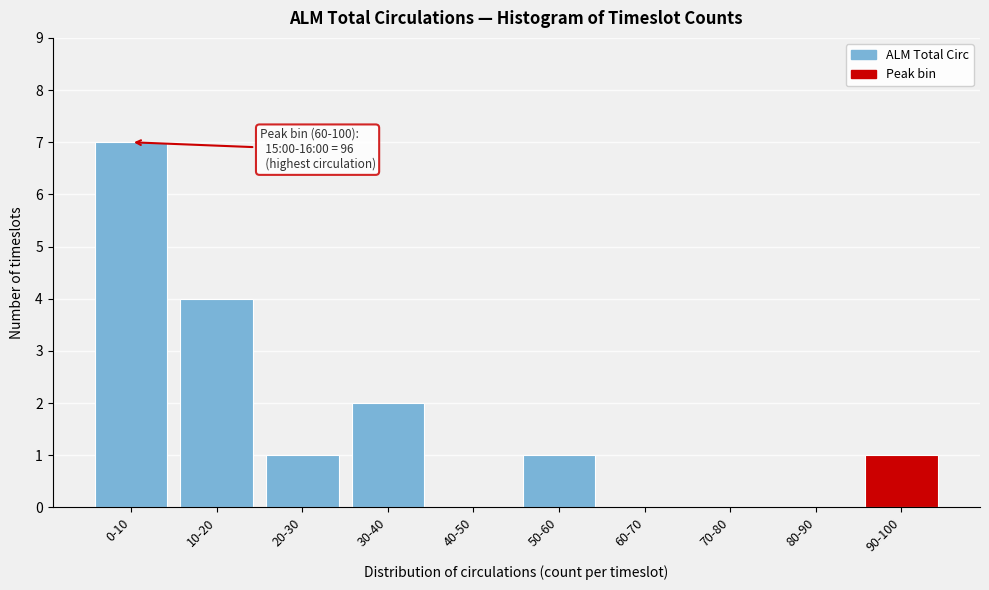

Reading right to left, list all the values displayed in this chart.

90-100=1	80-90=0	70-80=0	60-70=0	50-60=1	40-50=0	30-40=2	20-30=1	10-20=4	0-10=7